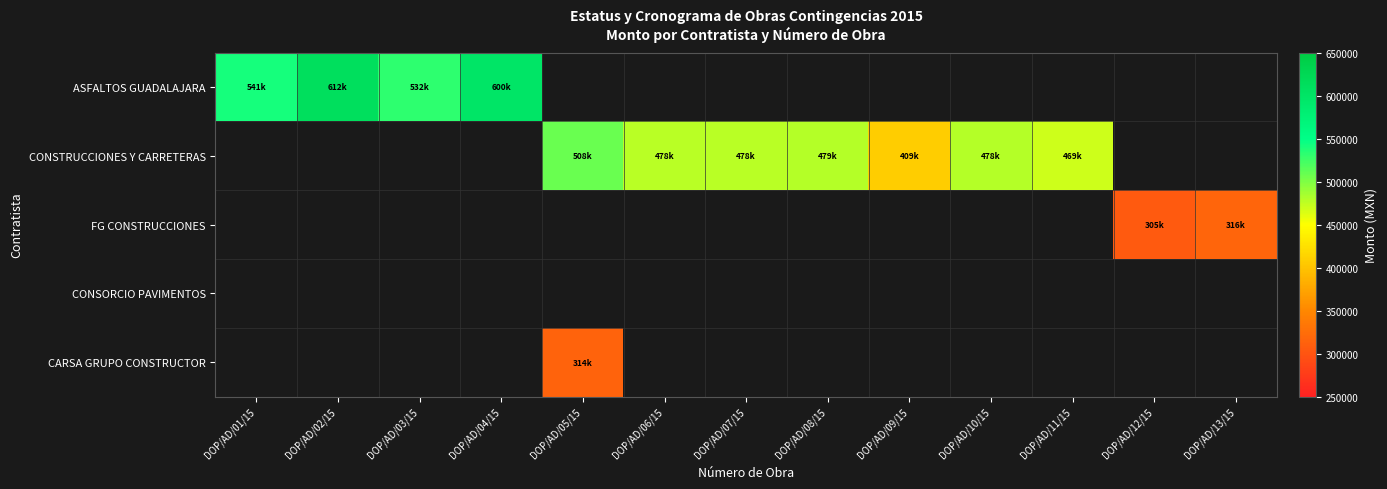

What is the smallest value displayed?

305091.0